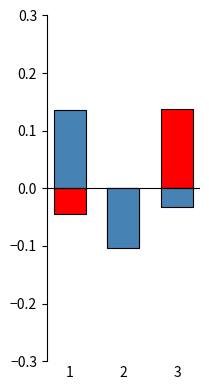

The value of Score 2 at 3 is -0.0. True or false?

True